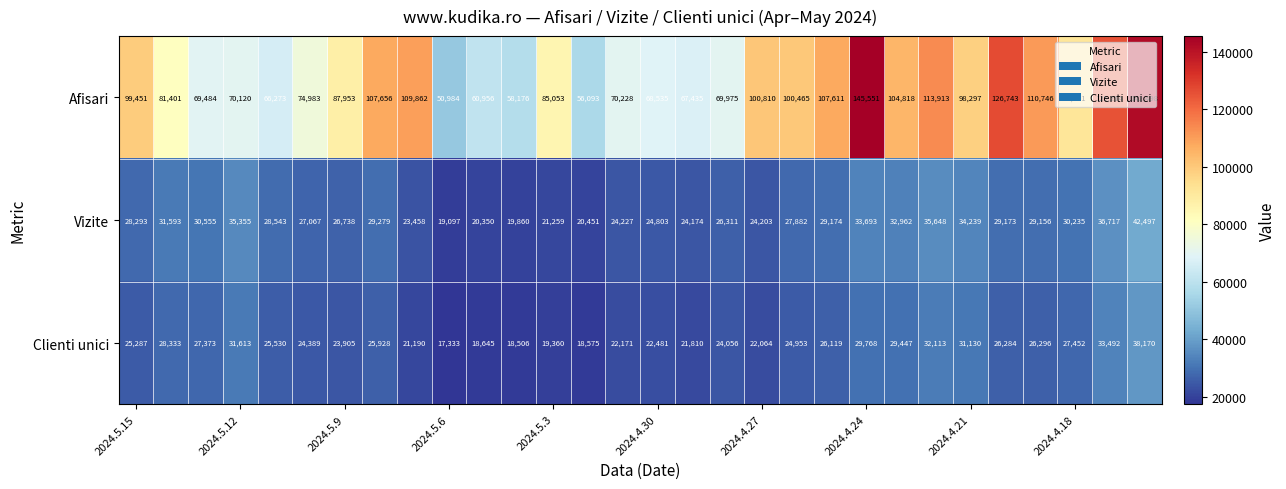

Which series has the widest spread of values?

Afisari